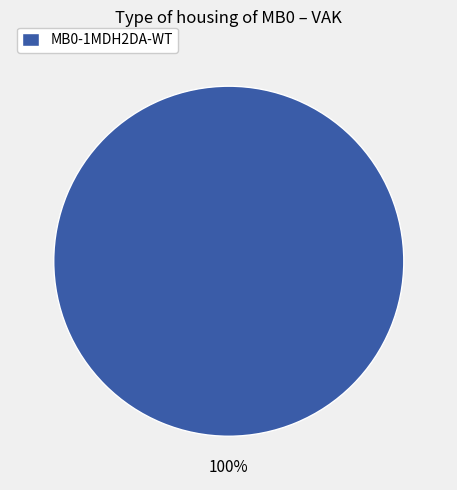

What percentage is the MB0-1MDH2DA-WT slice, to the nearest percent?

100%